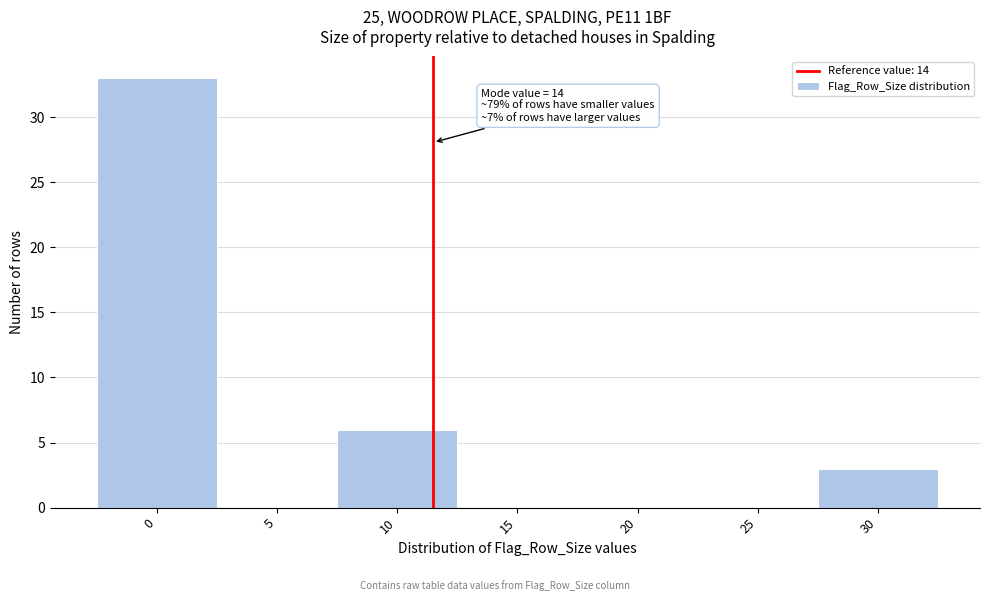

Reading left to right, extract all data points from this chart.

0=33	5=0	10=6	15=0	20=0	25=0	30=3